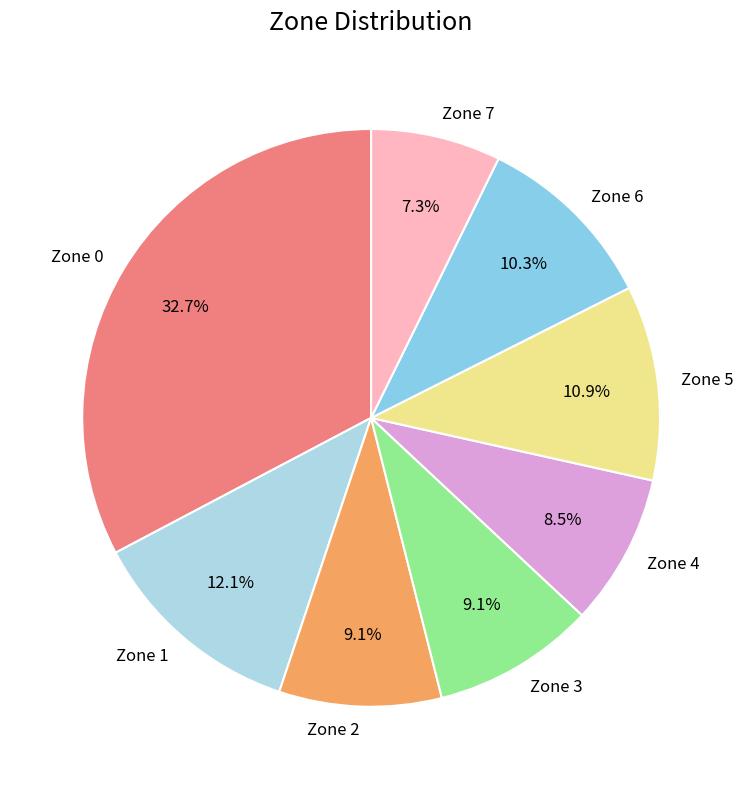

Does any single category account for the majority?

No